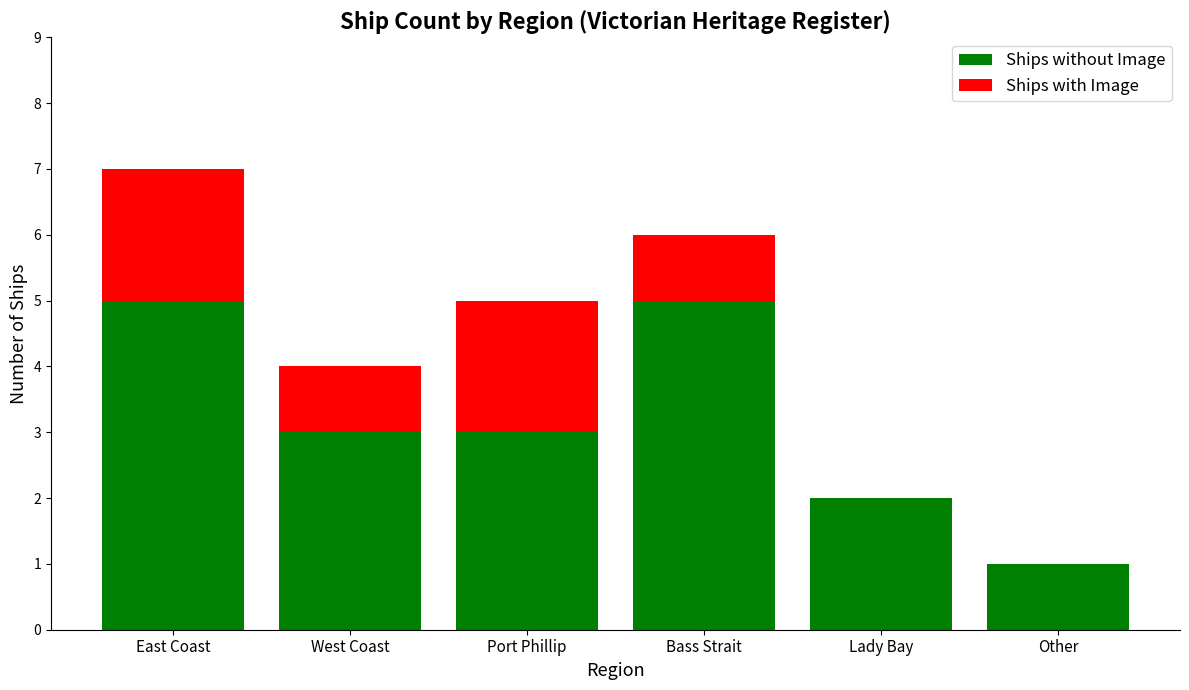

Is it true that Ships without Image equals 2 at East Coast?

False